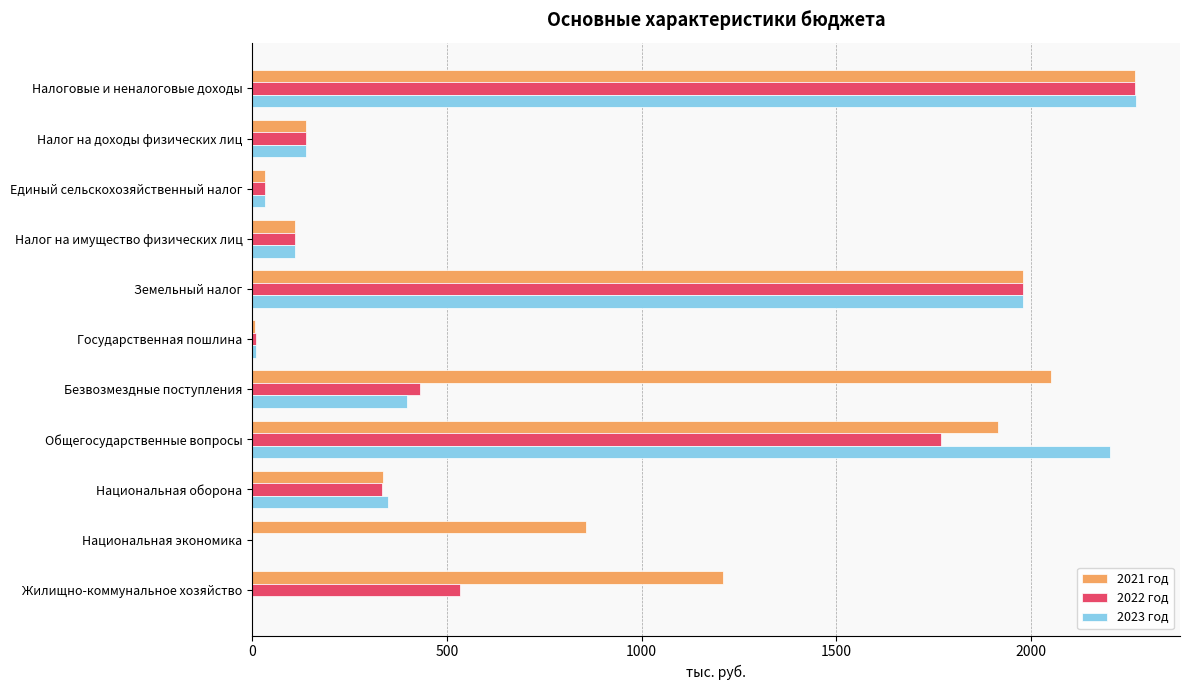

What is the sum of all 2021 год values?

10904.5